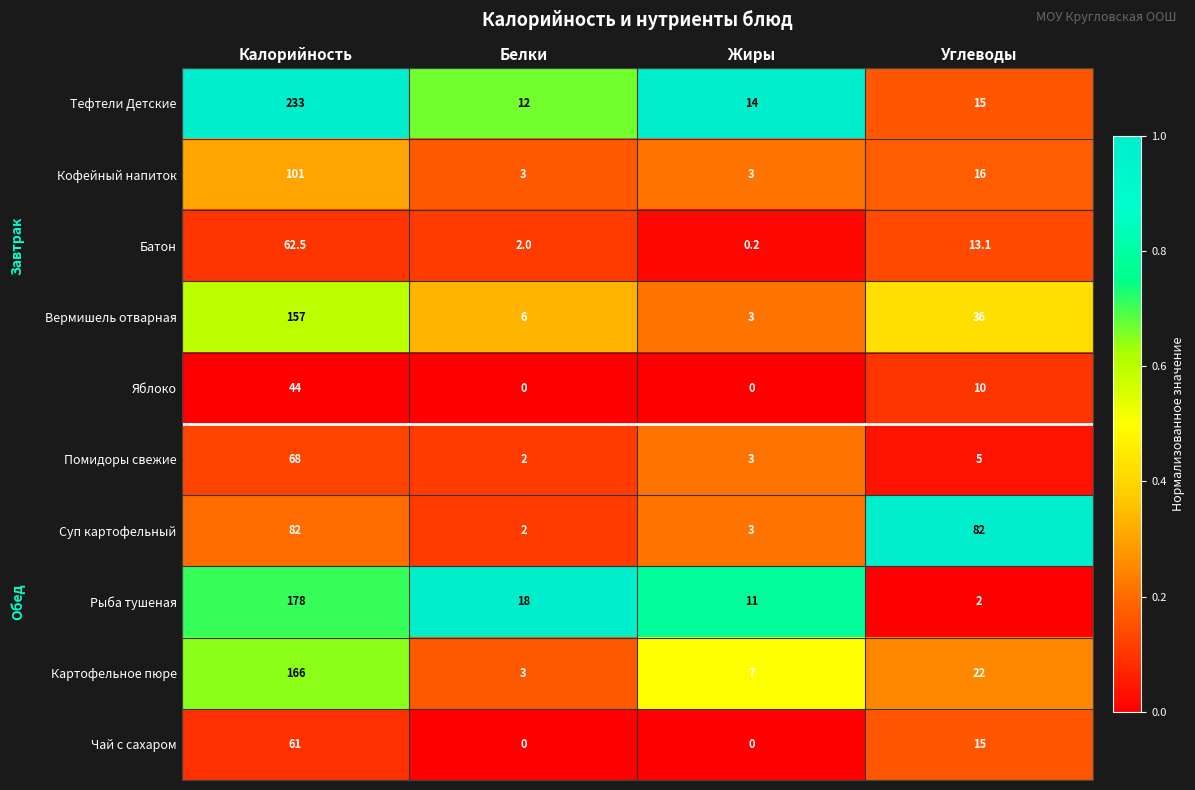

What is the spread (max minus min) of values at Жиры?

14.0